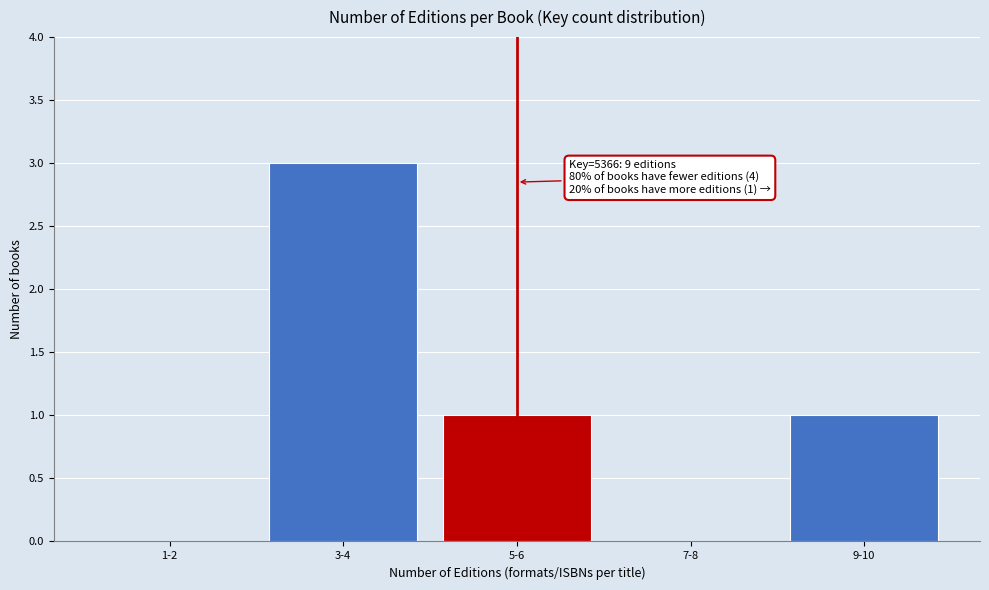

Reading right to left, extract all data points from this chart.

9-10=1	7-8=0	5-6=1	3-4=3	1-2=0